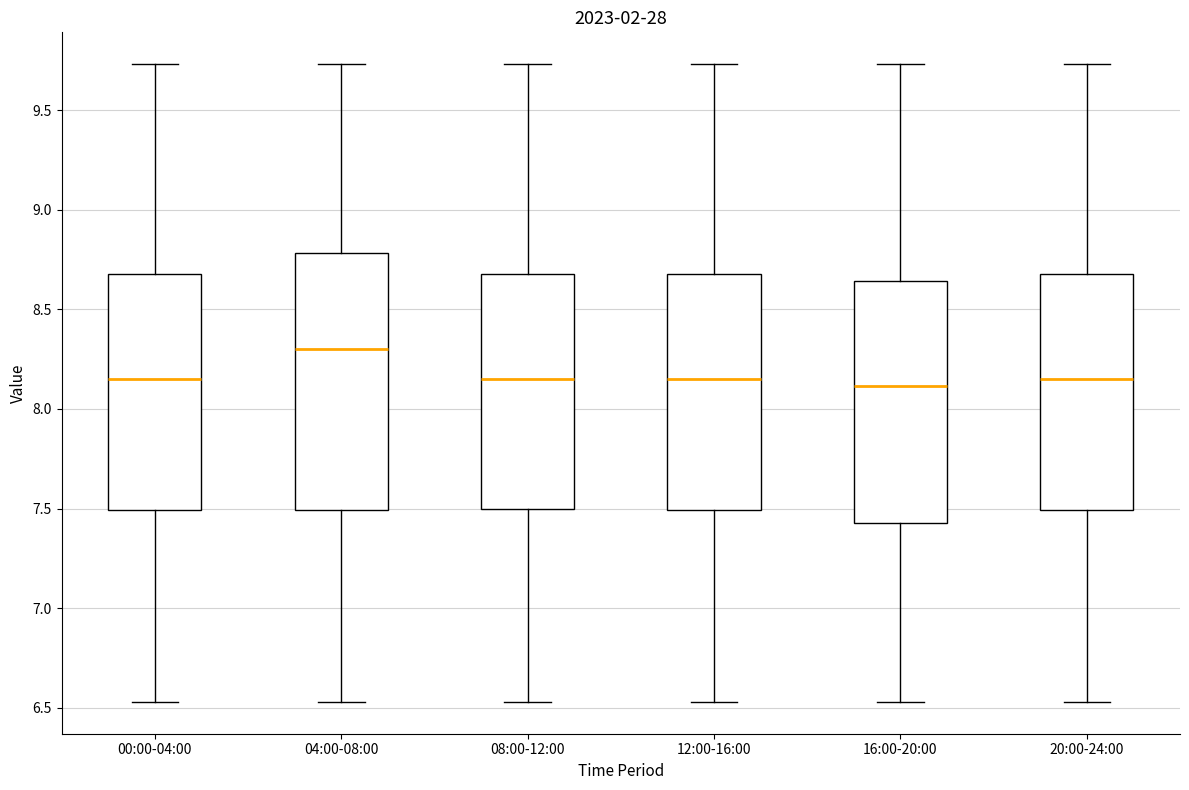

Which box's median line is the highest?

04:00-08:00